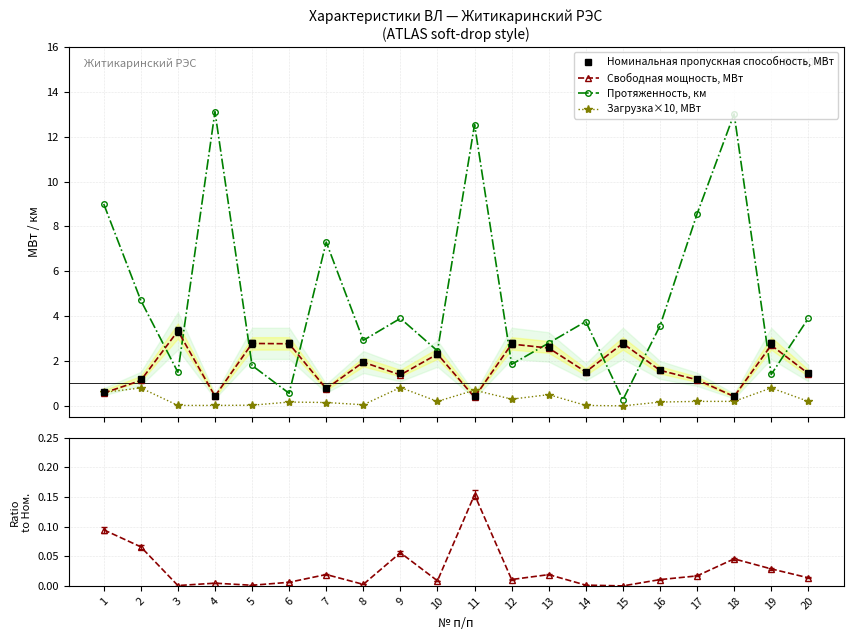

Is the value of Свободная мощность, МВт at 4 greater than the value of Загрузка×10, МВт at 12?

Yes